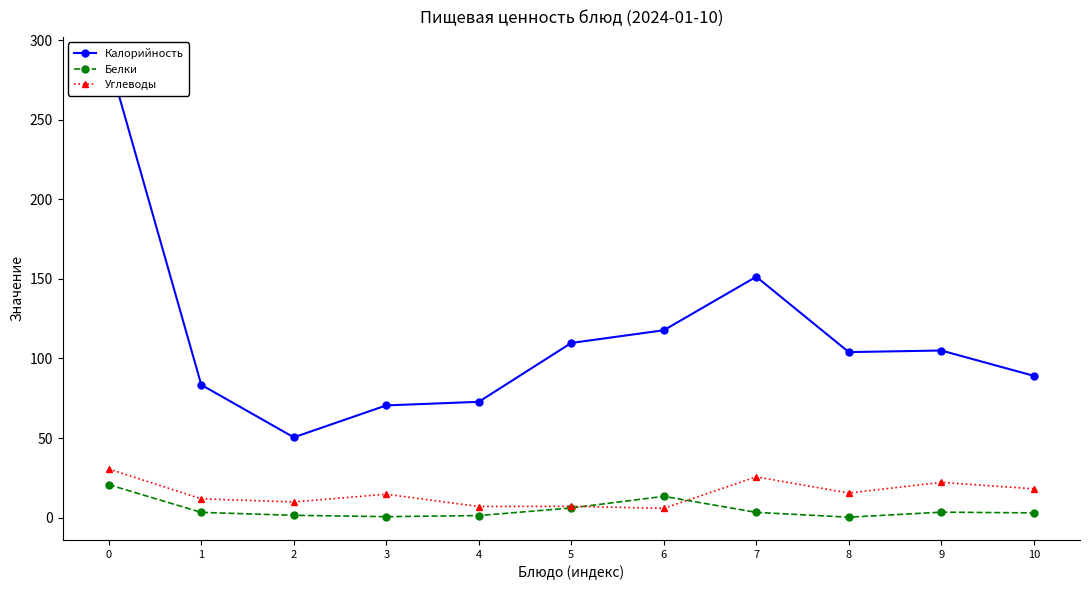

The value of Углеводы at 8 is 9.3. True or false?

False